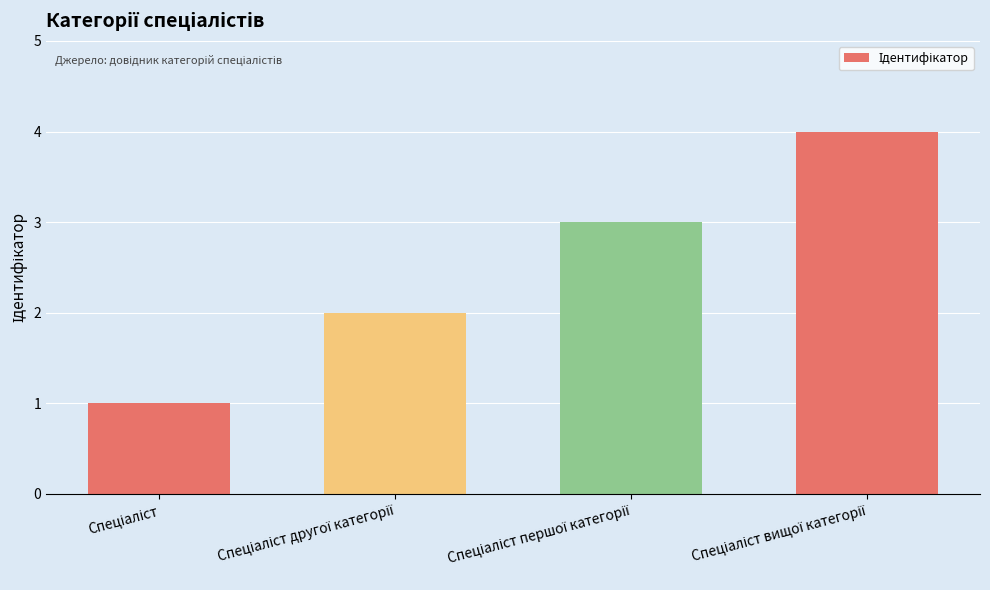

What is the difference between the maximum and minimum values?

3